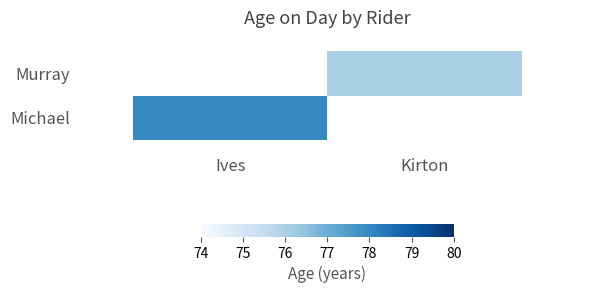

What is the spread (max minus min) of values at Ives?

78